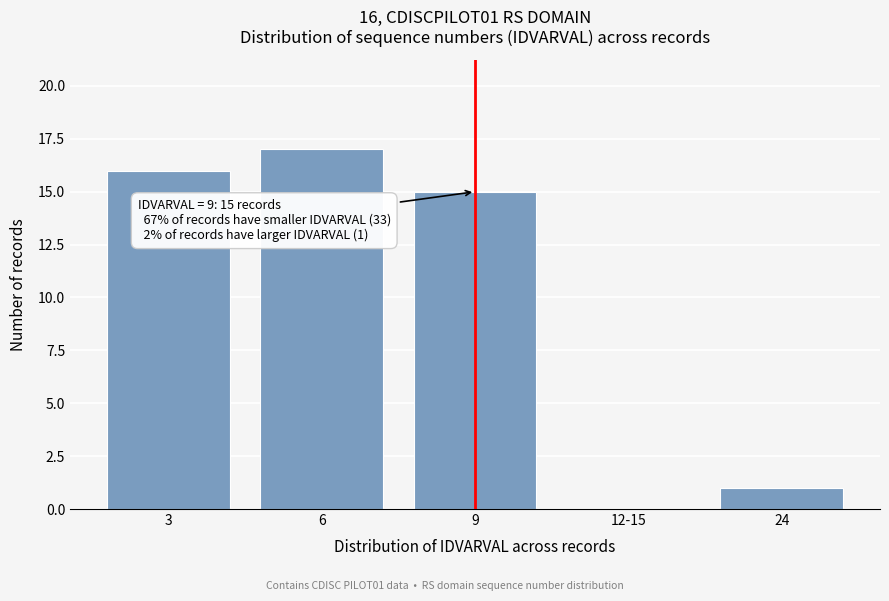

Reading left to right, what are all the values shown in this chart?

3=16	6=17	9=15	12-15=0	24=1